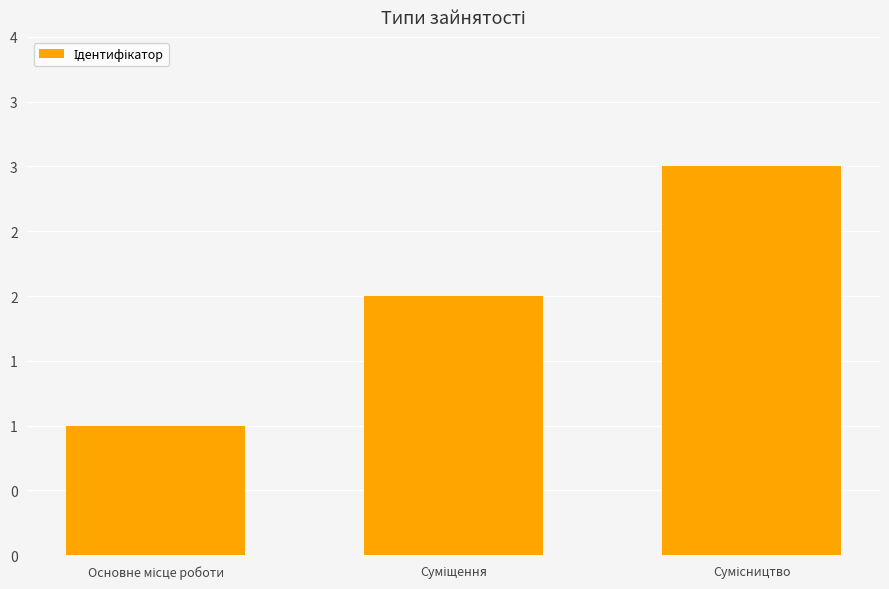

What is the change in value from Основне місце роботи to Суміщення?

+1